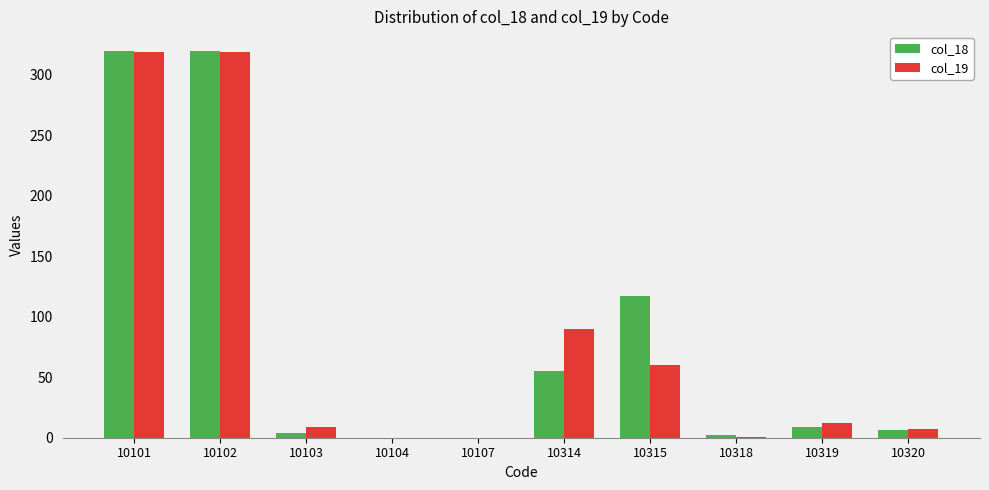

What is the sum of all col_18 values?

833